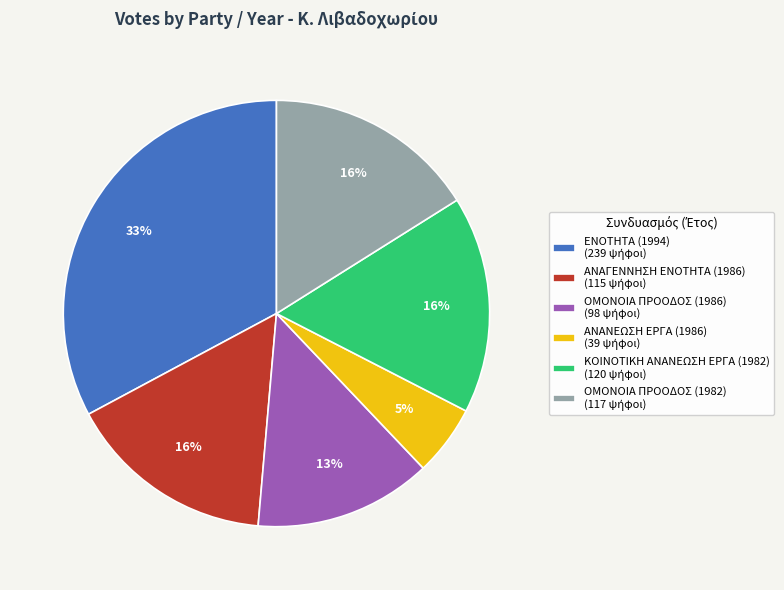

True or false: ΚΟΙΝΟΤΙΚΗ ΑΝΑΝΕΩΣΗ ΕΡΓΑ (1982) accounts for 16% of the total.

True